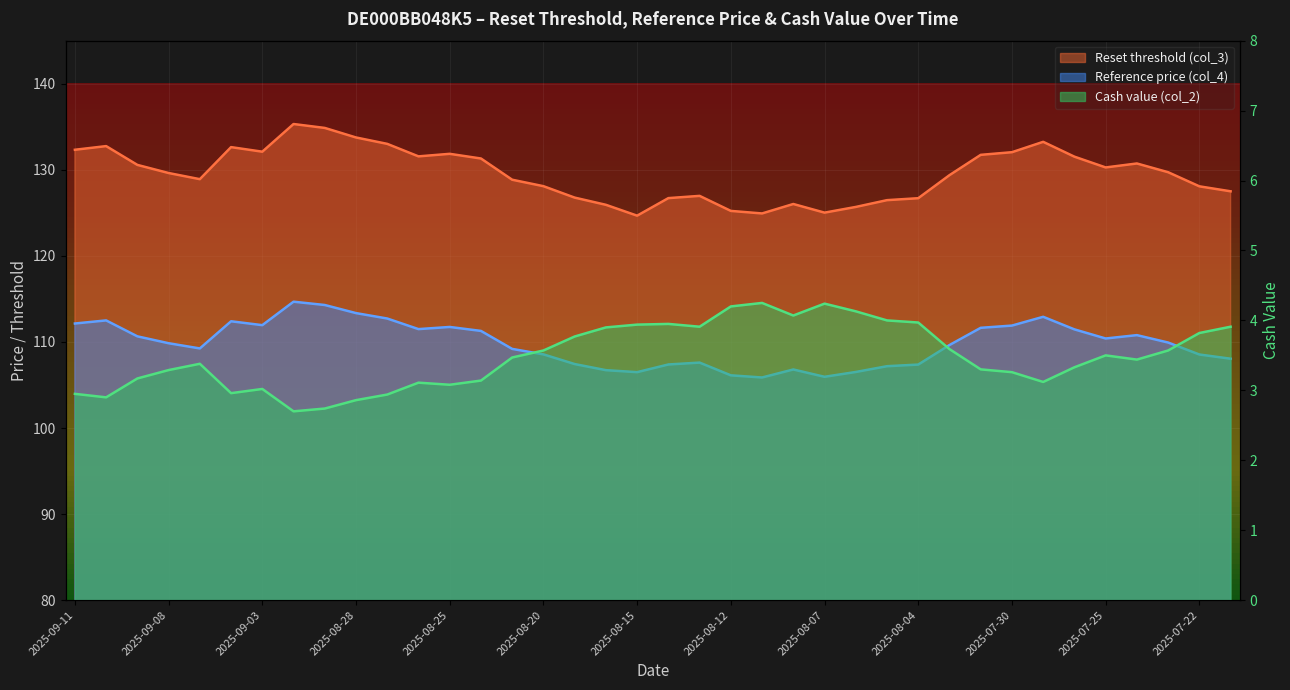

Rank the categories by Cash value (col_2) value from lowest to highest.

2025-09-02, 2025-08-29, 2025-08-28, 2025-09-10, 2025-08-27, 2025-09-11, 2025-09-04, 2025-09-03, 2025-08-25, 2025-08-26, 2025-07-29, 2025-08-22, 2025-09-09, 2025-07-30, 2025-09-08, 2025-07-31, 2025-07-28, 2025-09-05, 2025-07-24, 2025-08-21, 2025-07-25, 2025-08-20, 2025-07-23, 2025-08-01, 2025-08-19, 2025-07-22, 2025-08-18, 2025-08-13, 2025-07-21, 2025-08-15, 2025-08-14, 2025-08-04, 2025-08-05, 2025-08-08, 2025-08-06, 2025-08-12, 2025-08-07, 2025-08-11